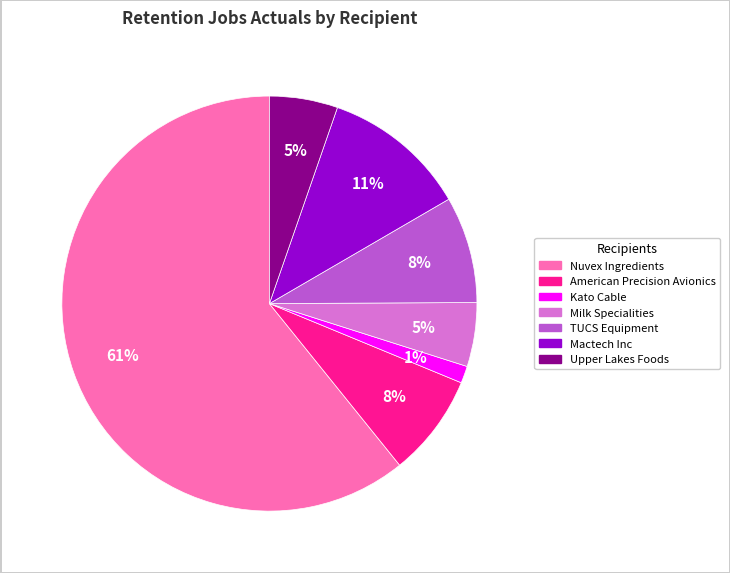

The American Precision Avionics slice represents 21% of the pie. True or false?

False